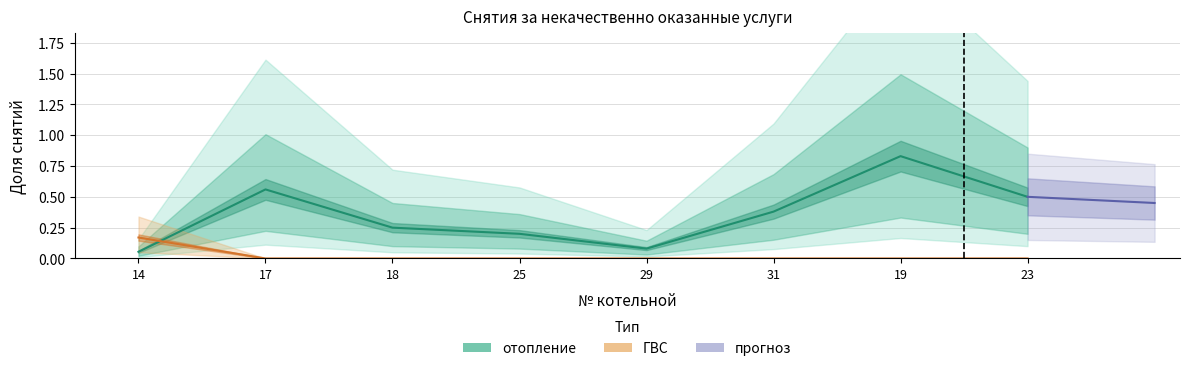

True or false: отопление has more than 2 points higher than both neighbors.

False